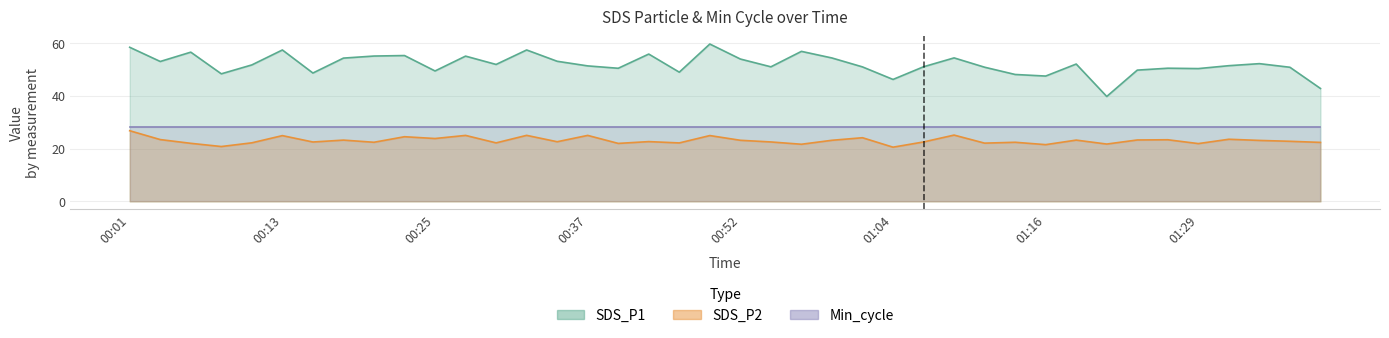

What is the label of the 6th point from the left?

00:13